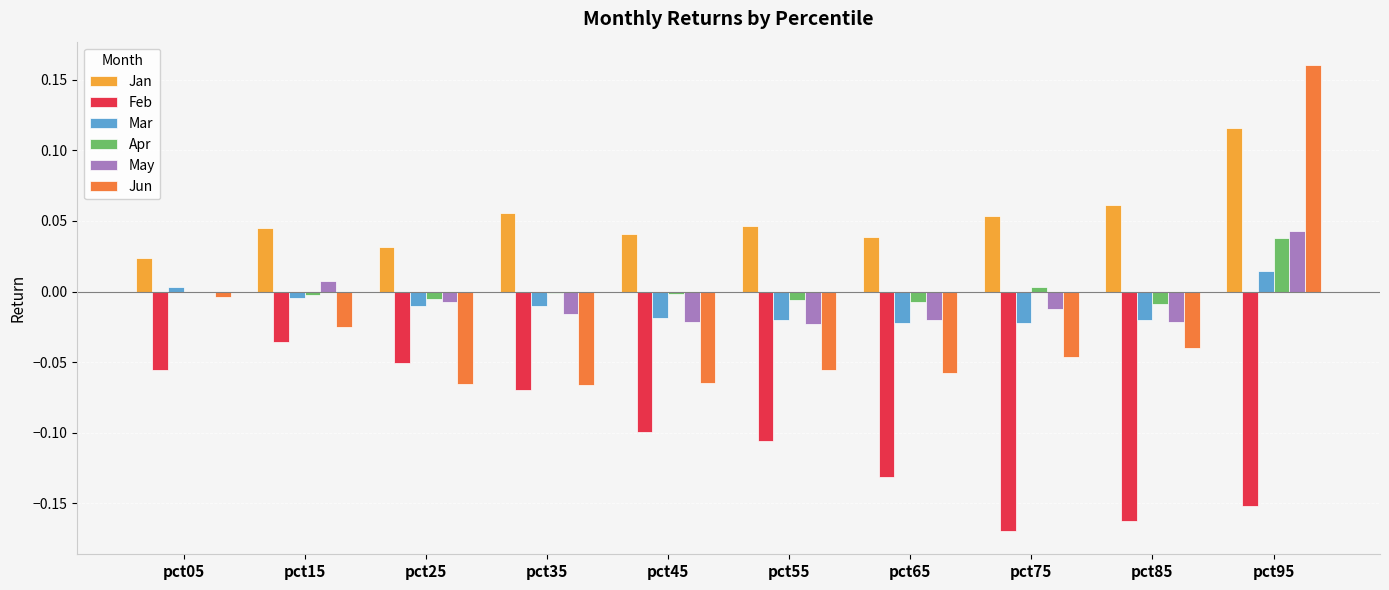

Which series changed the most between pct25 and pct95?

Jun